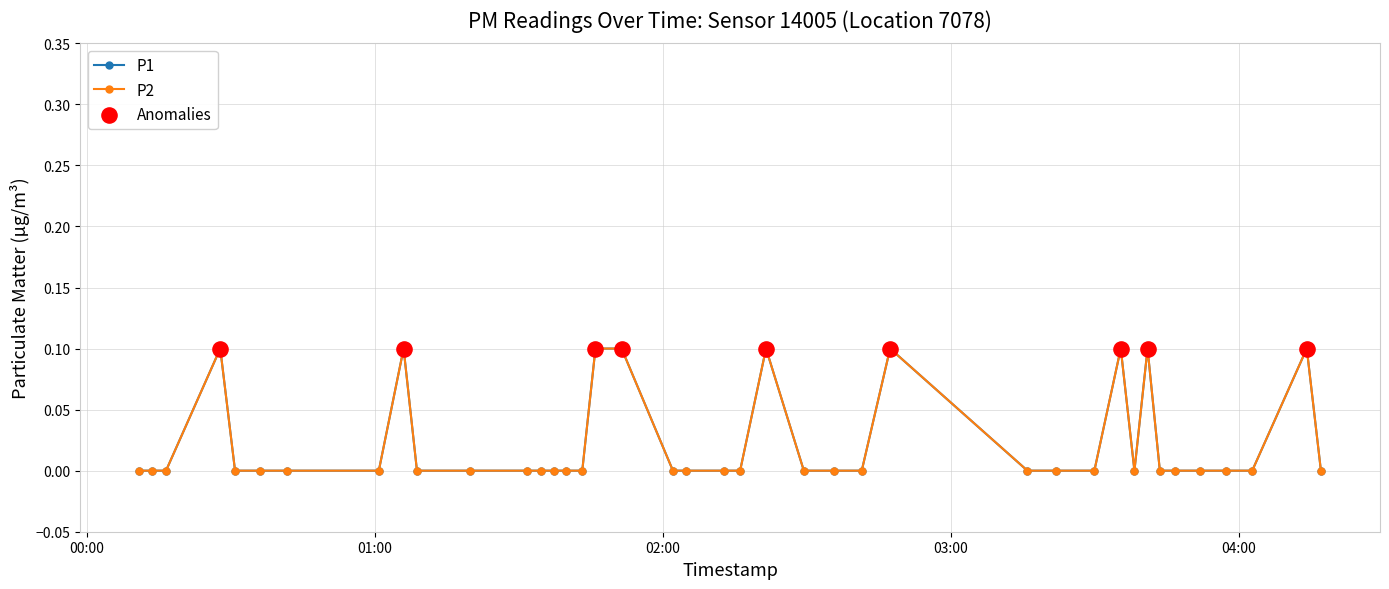

Does the chart have visible grid lines?

Yes